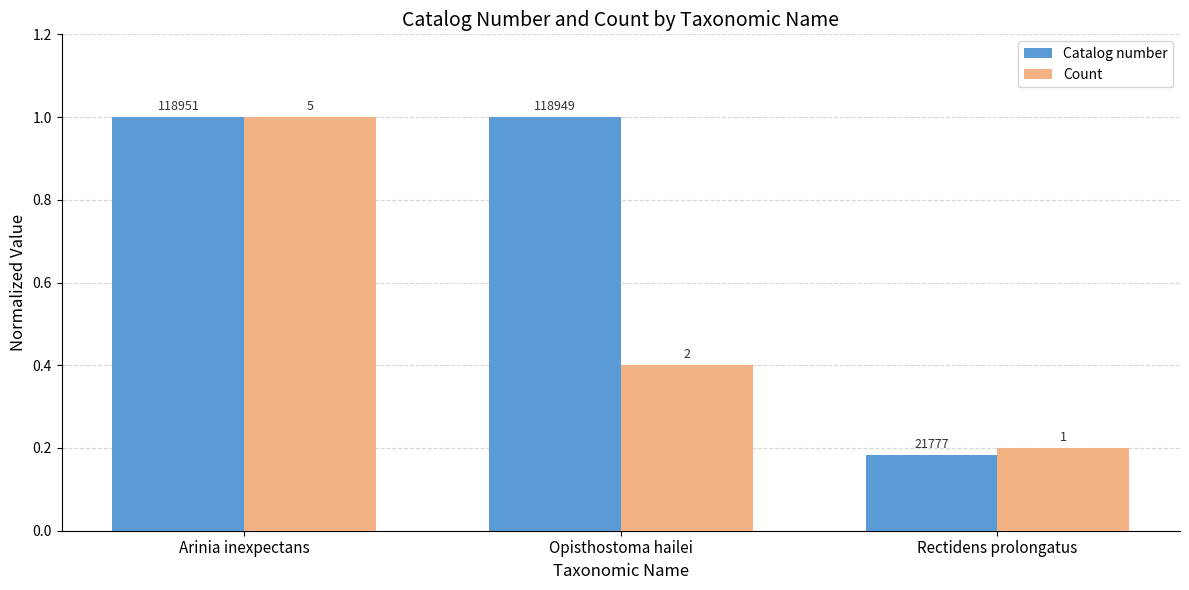

What is the sum of all Catalog number values?

2.2